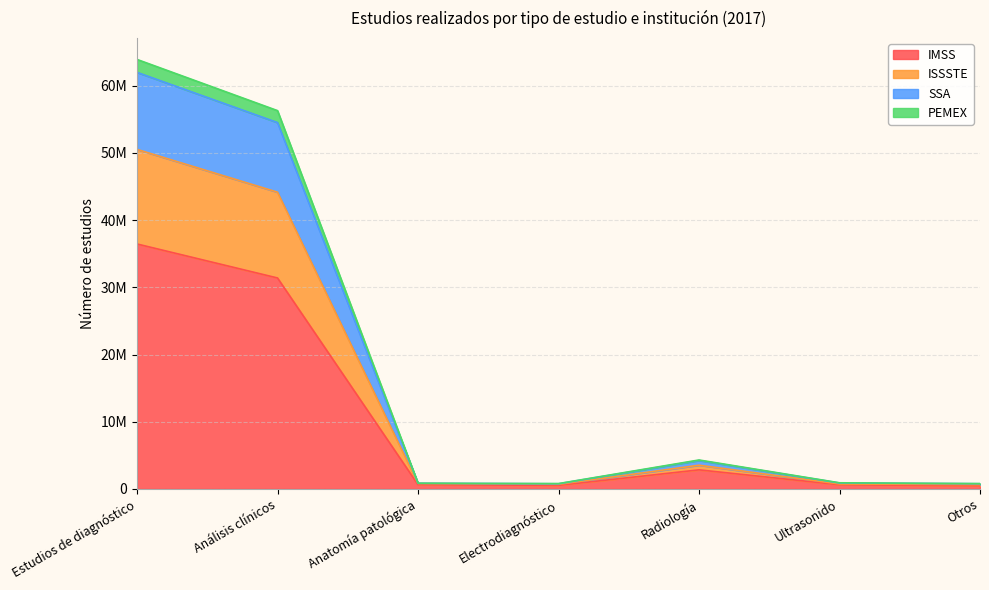

Is the value of IMSS at Anatomía patológica greater than the value of ISSSTE at Estudios de diagnóstico?

No